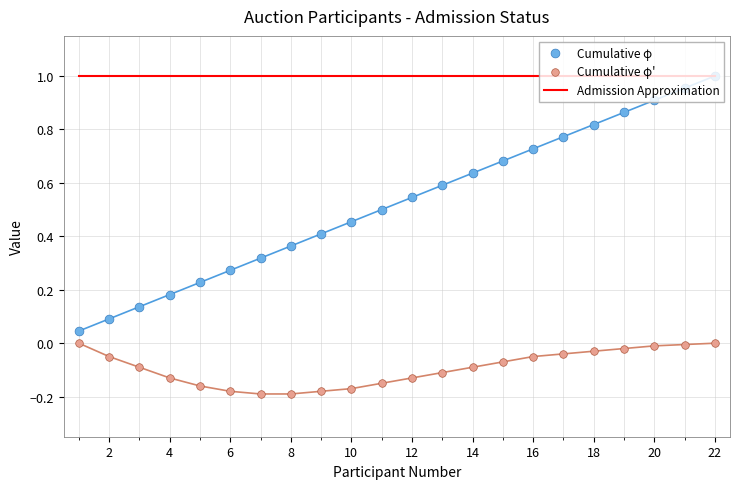

Which series reaches the maximum Y coordinate?

Admission Approximation